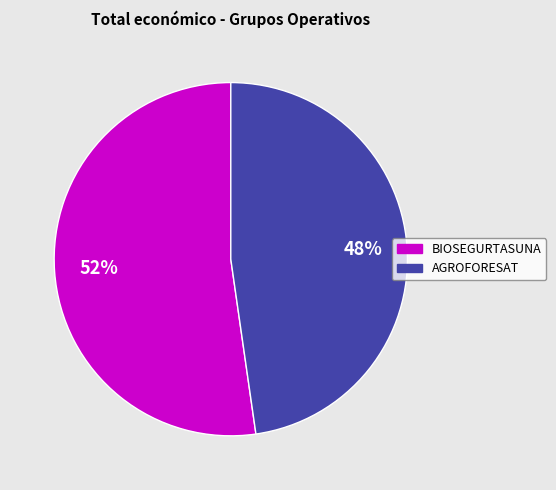

To the nearest percent, what portion does AGROFORESAT represent?

48%